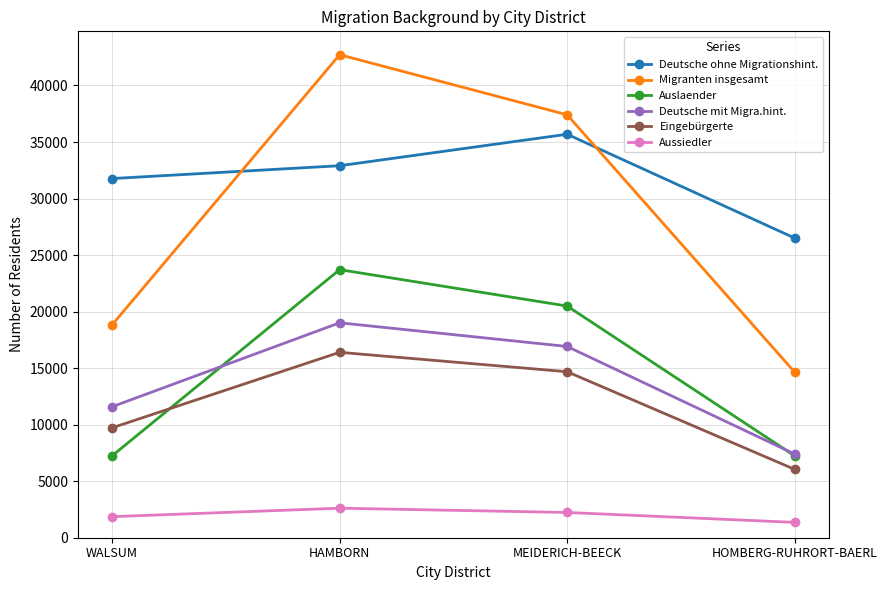

Rank the series by their maximum value, from highest to lowest.

Migranten insgesamt, Deutsche ohne Migrationshint., Auslaender, Deutsche mit Migra.hint., Eingebürgerte, Aussiedler